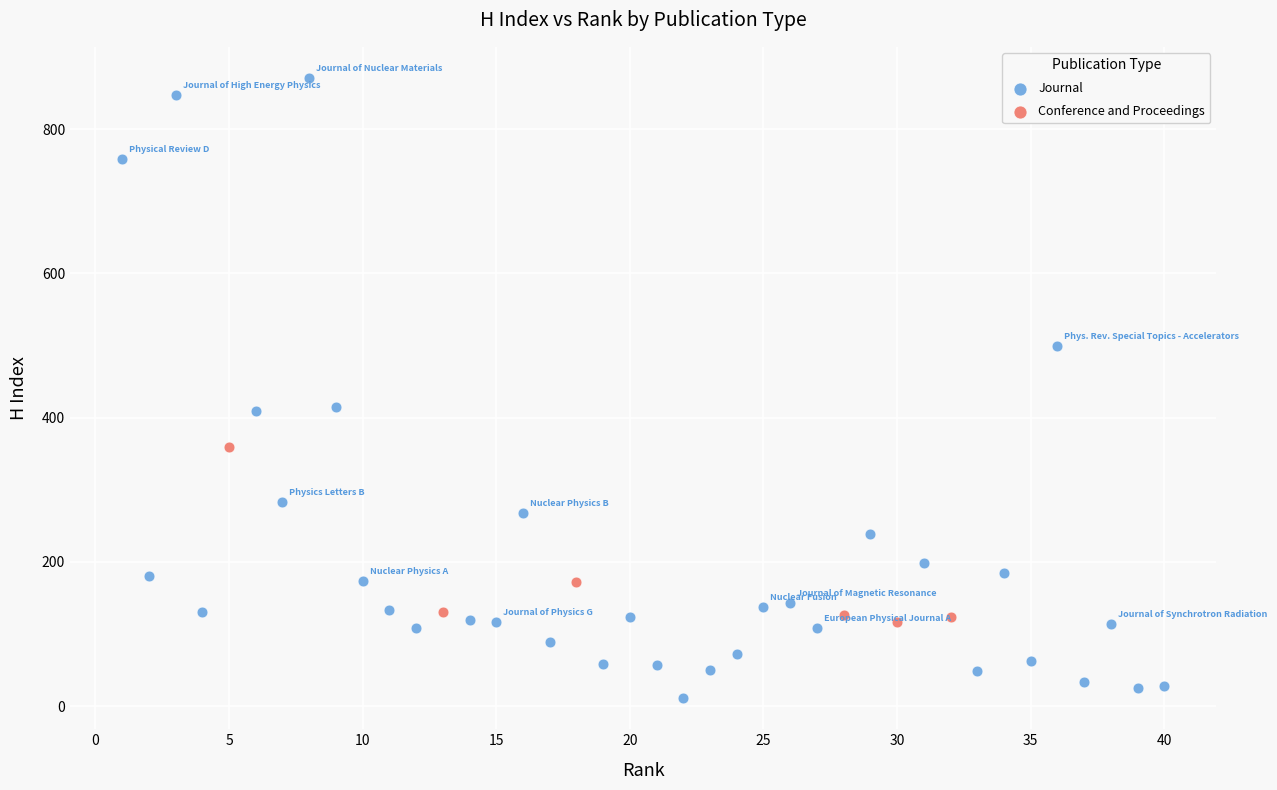

Which series reaches the minimum Y coordinate?

Journal